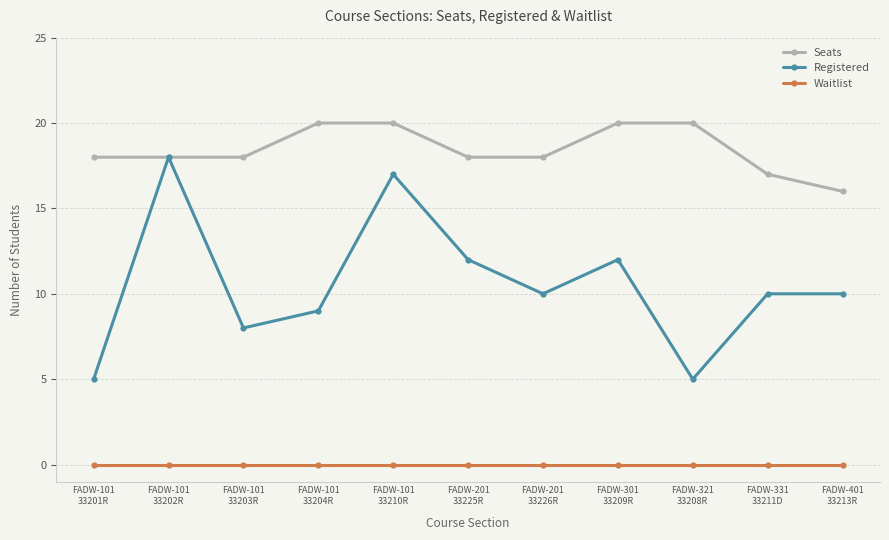

What is the greatest value displayed?

20